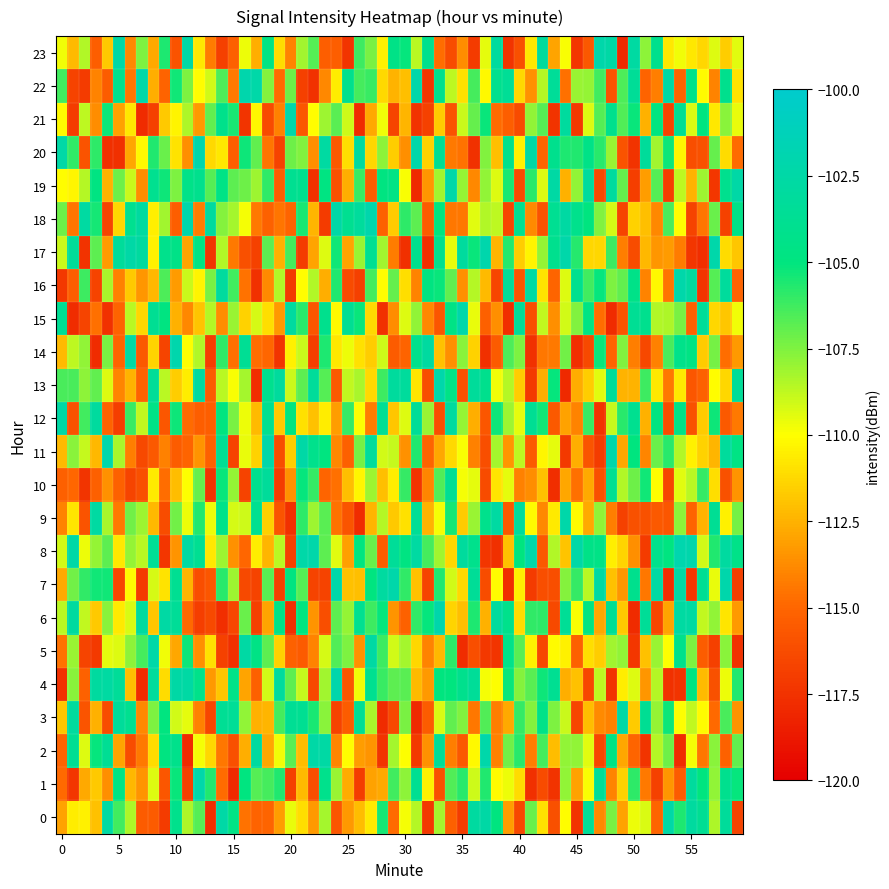

Which series has the largest total across all categories?

23